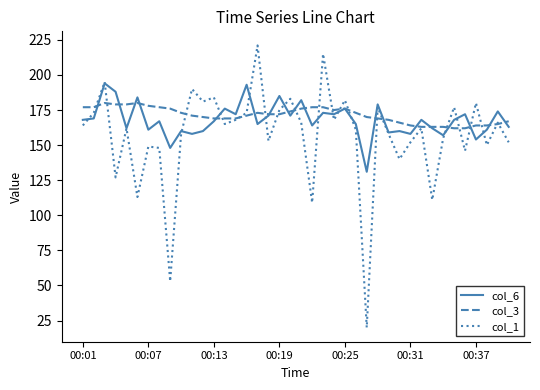

At how many categories does at least one series exceed 150?

40